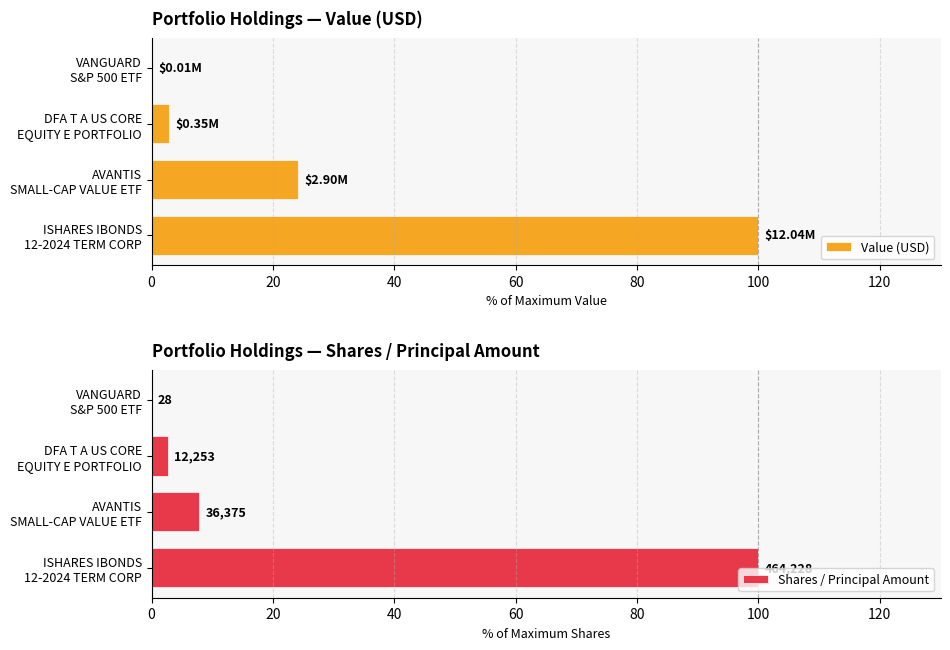

What is the value of the Shares / Principal Amount bar at the 1st from the left?

100.0